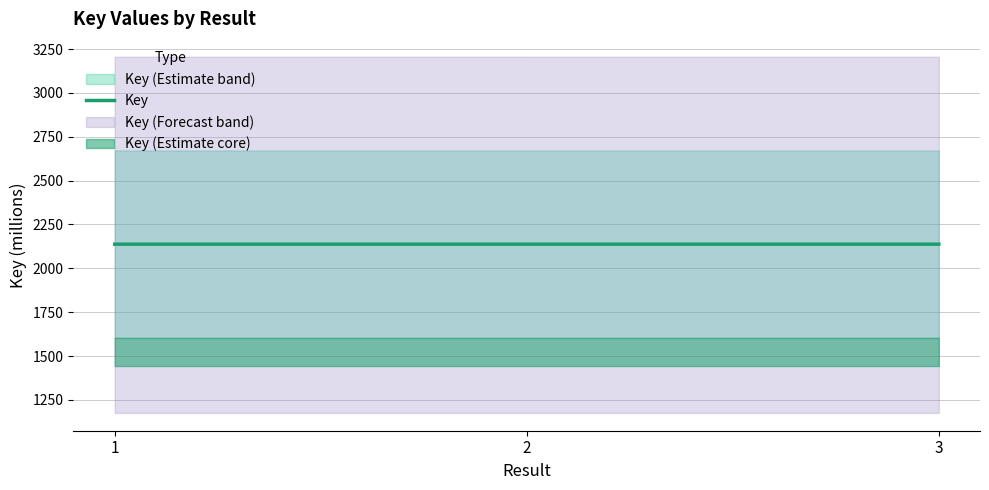

Which label corresponds to the largest value in the chart?

3